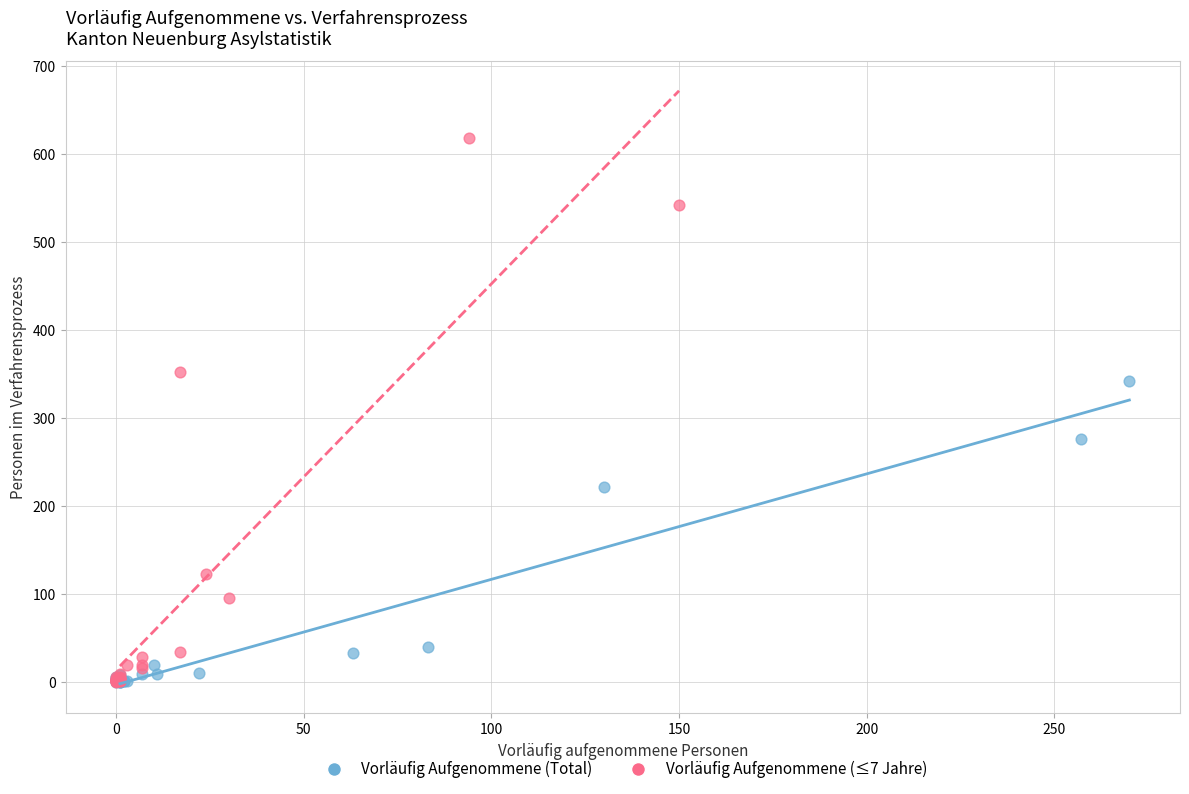

What are all the series names shown in the legend?

Vorläufig Aufgenommene (Total), Vorläufig Aufgenommene (≤7 Jahre)